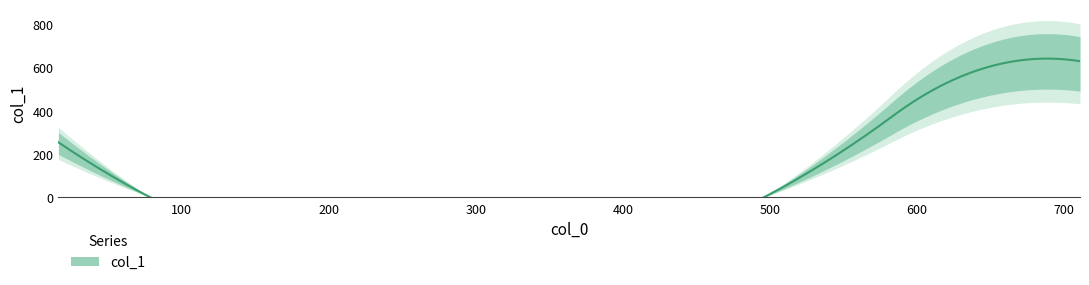

What is the label of the 2nd point from the left?

16